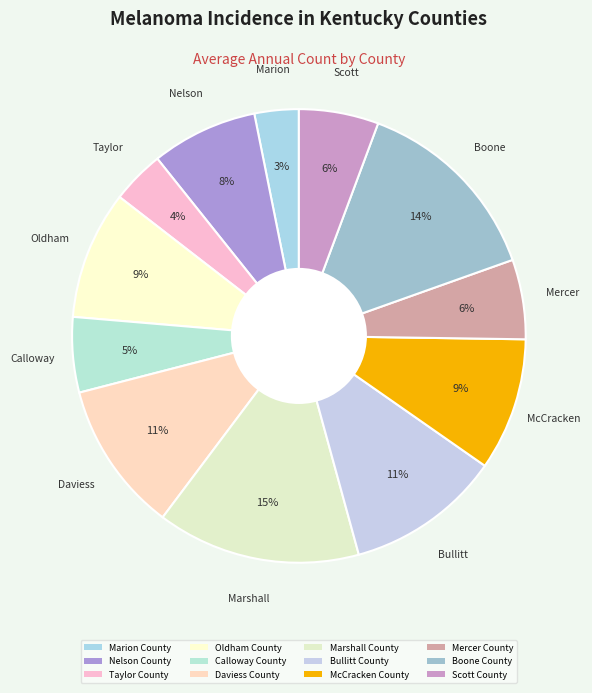

Which has a higher value, Oldham County or McCracken County?

McCracken County